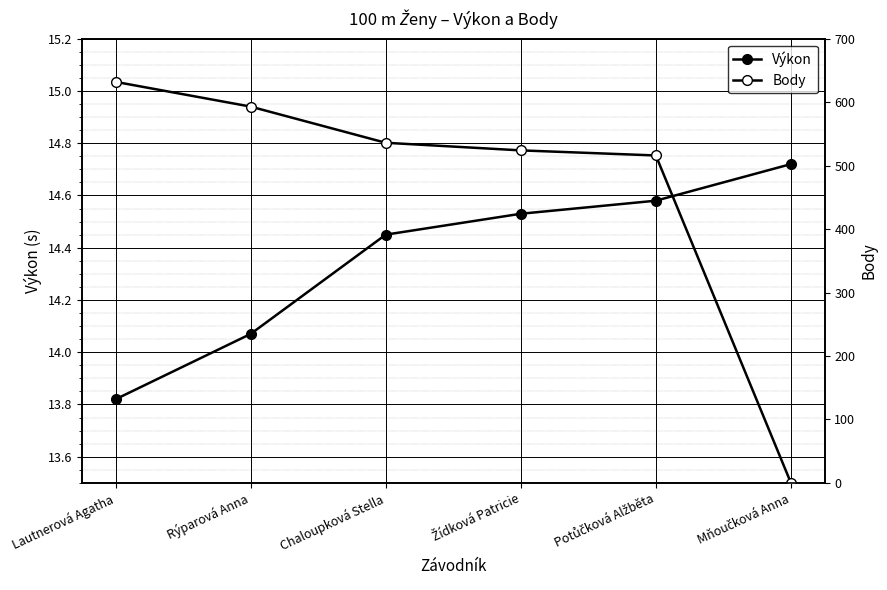

Which has a higher value, Mňoučková Anna or Potůčková Alžběta?

Mňoučková Anna